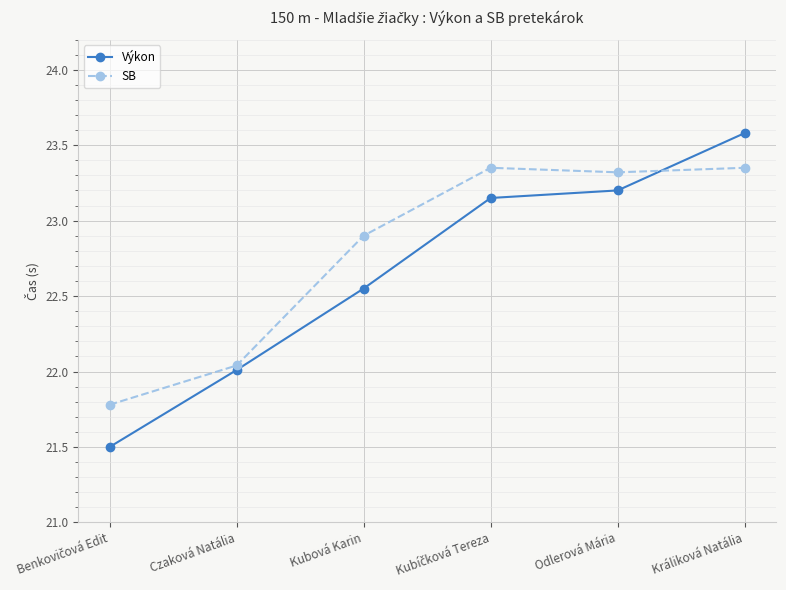

Between Kubová Karin and Králiková Natália, which series saw the biggest shift?

Výkon